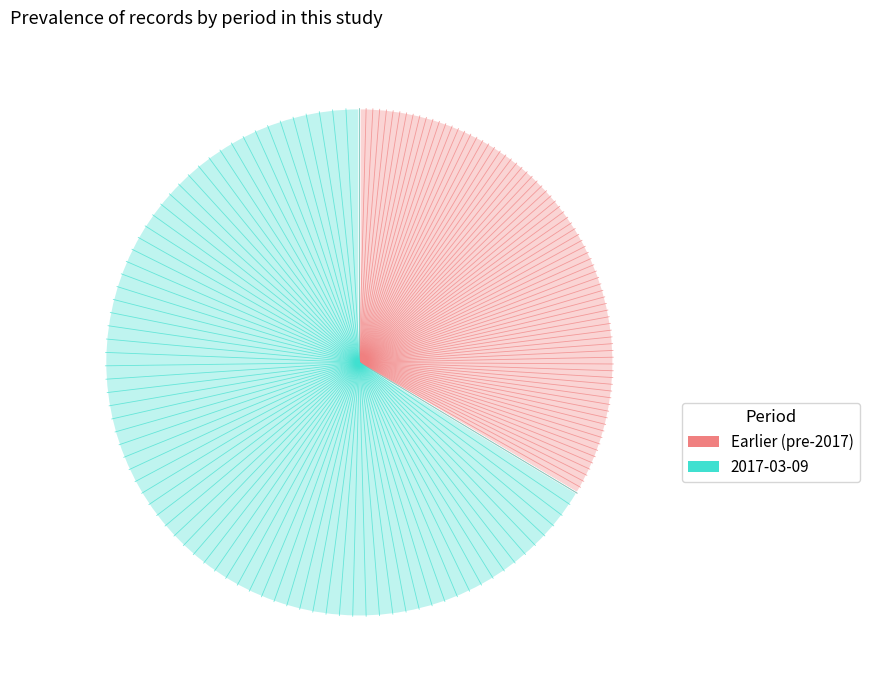

How many slices are in this pie chart?

2